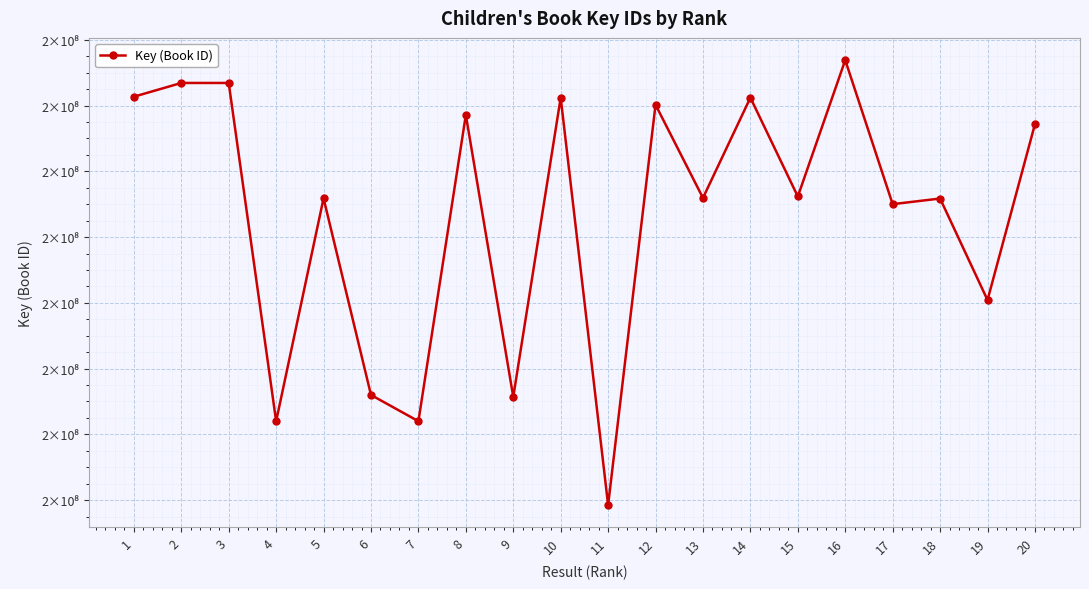

Reading right to left, transcribe all the data shown in this chart.

177433534	172085532	175173143	175001576	179382862	175234844	178241232	175191071	178025210	165849300	178241156	169139142	177715796	168399385	169198060	175180196	168398656	178688500	178688539	178270549